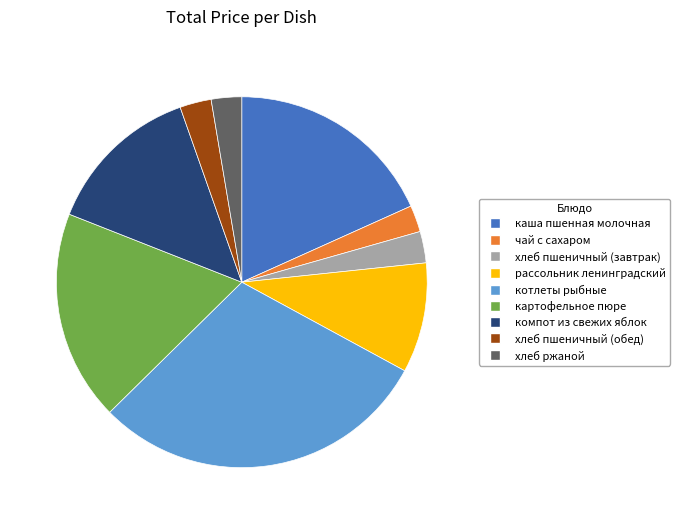

How many slices are in this pie chart?

9